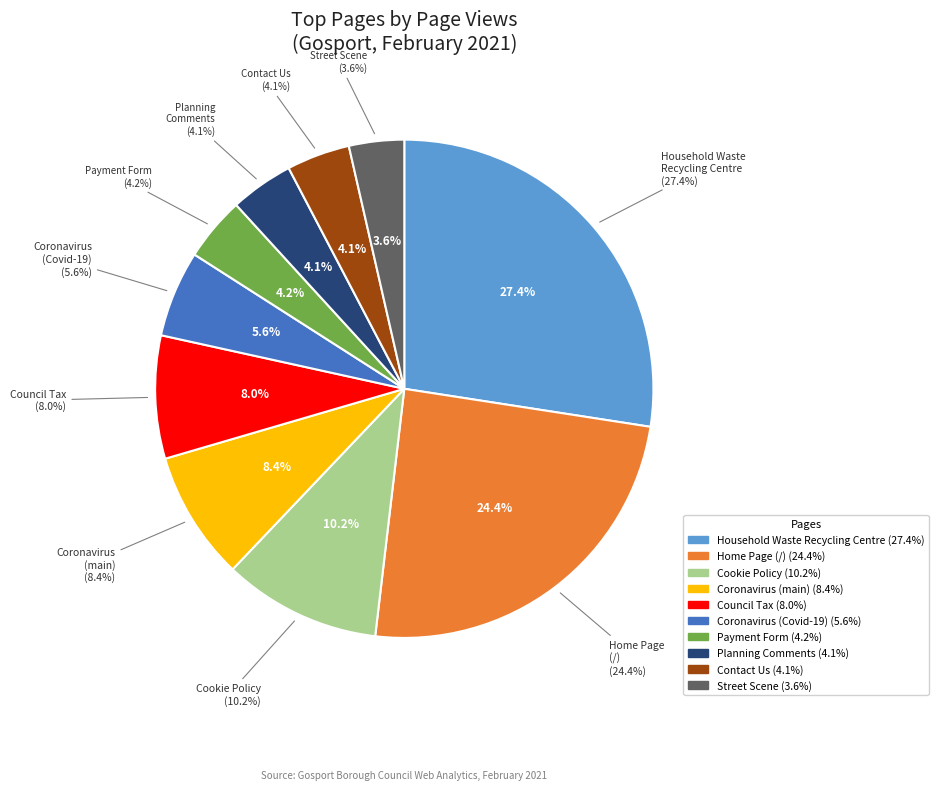

Rank the categories by value from lowest to highest.

/streetscene, /contactus, /article/1221/View-and-comment-on-planning, /article/1554/Payment-form, /article/1853/Coronavirus-Covid-19, /counciltax, /coronavirus, /article/1533/Cookie-Policy, /, /householdwasterecyclingcentre